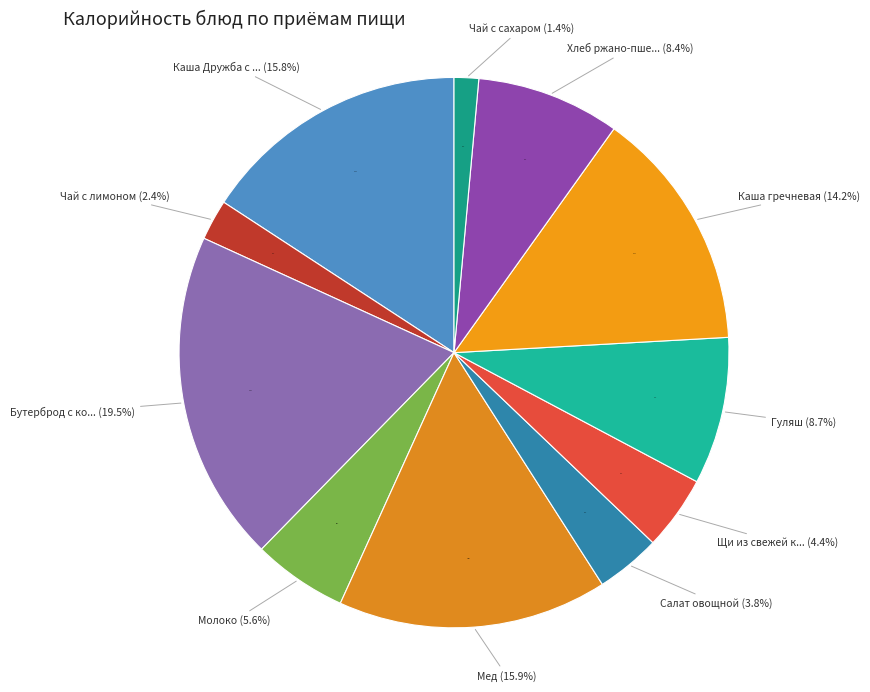

Which category has the biggest portion of the pie?

Бутерброд с колбасой вареной